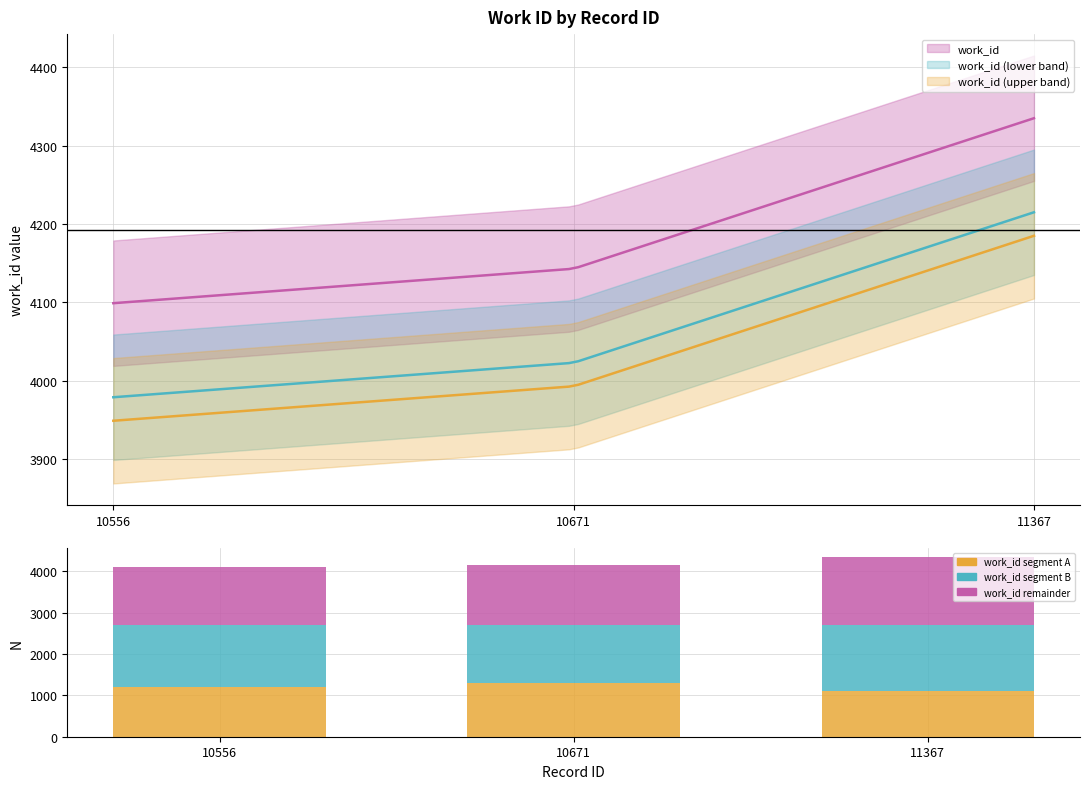

What is the total value across all series at 10556?

4099